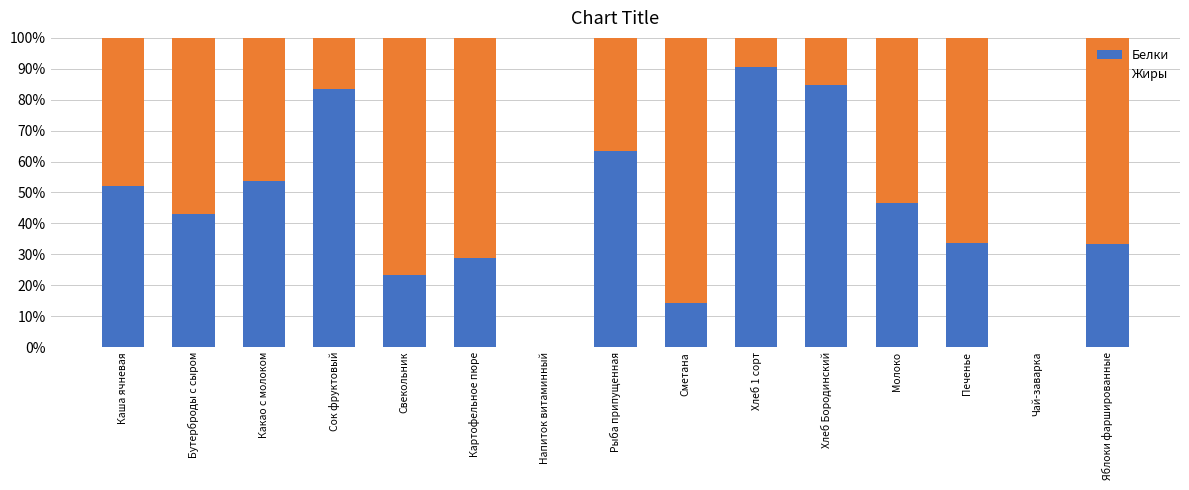

How many categories are shown in the chart?

15